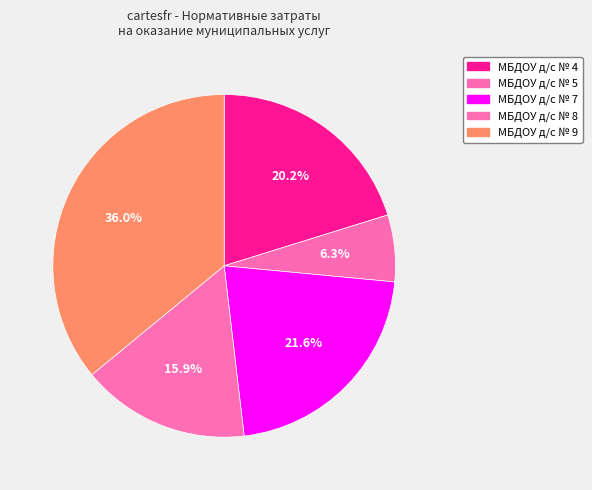

Combined, what portion of the pie is МБДОУ д/с № 8 and МБДОУ д/с № 9?

51.9%